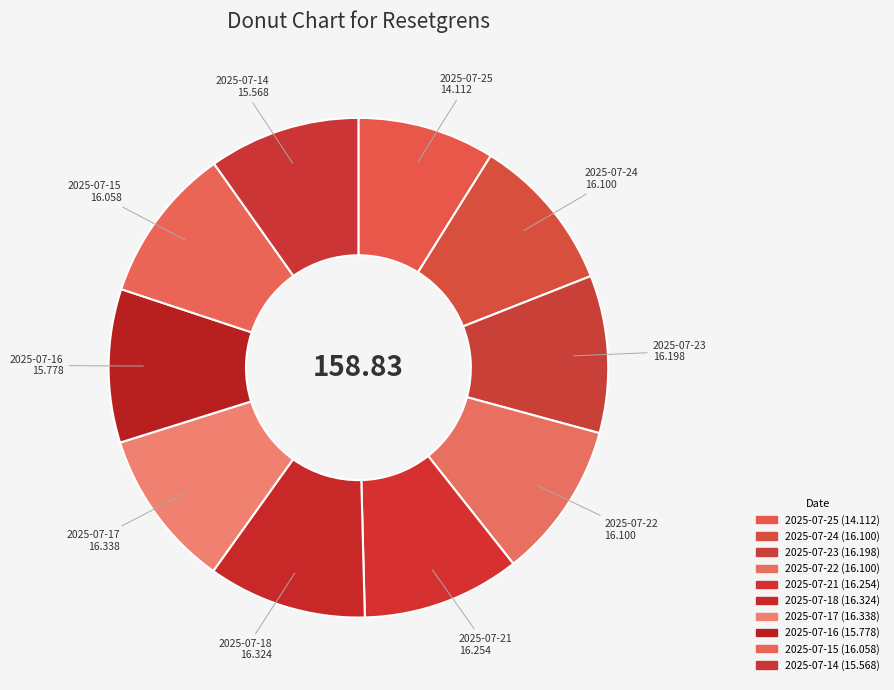

How many slices are in this pie chart?

10